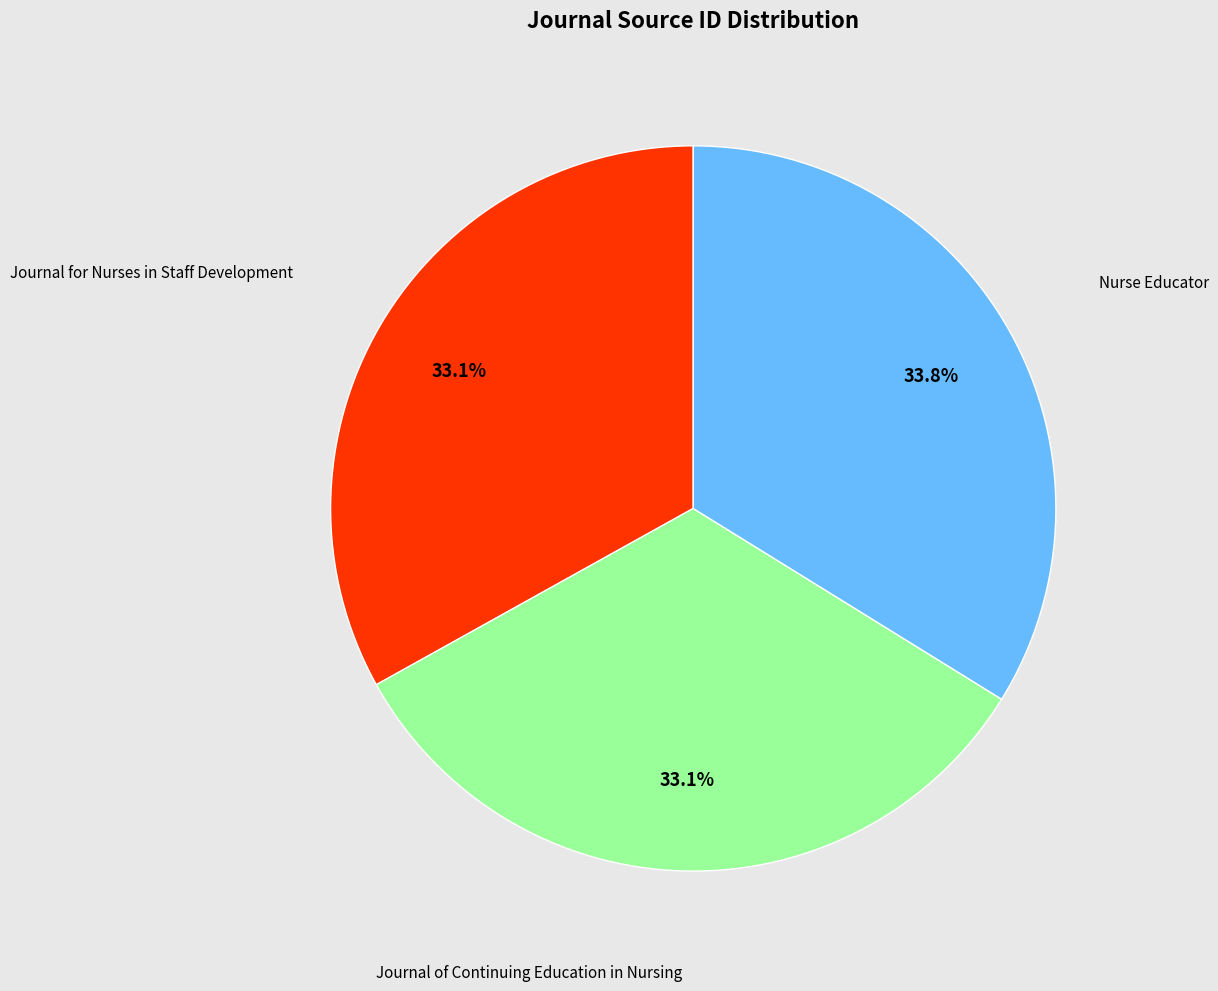

Between Nurse Educator and Journal for Nurses in Staff Development, which is larger?

Nurse Educator